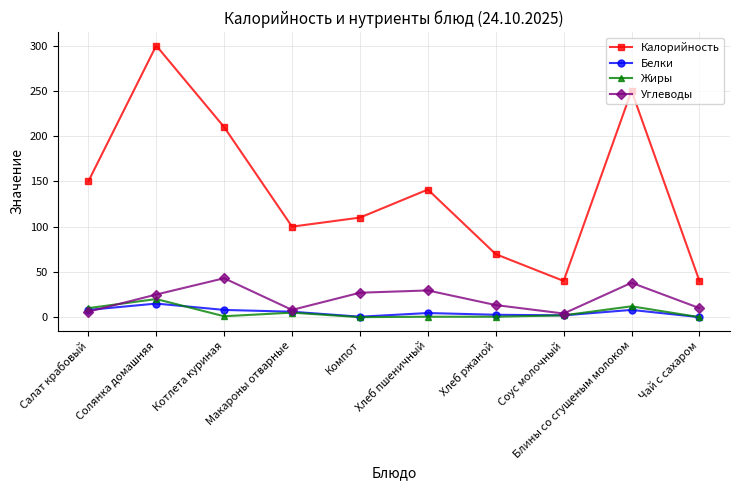

What is the sum of the Жиры values at Макароны отварные and Солянка домашняя?

25.0